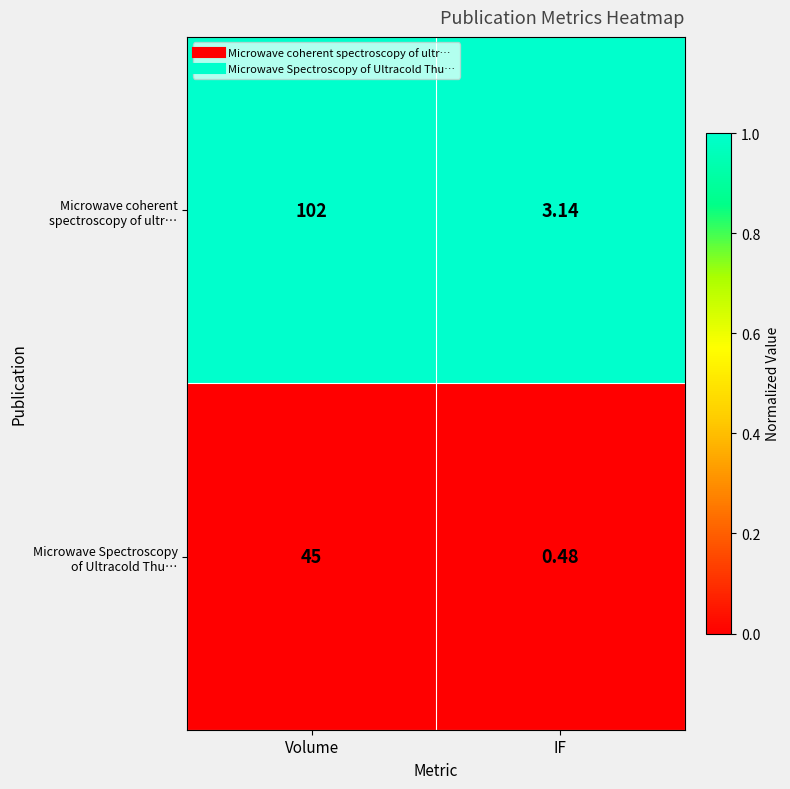

At which category is the sum across all series the highest?

Volume